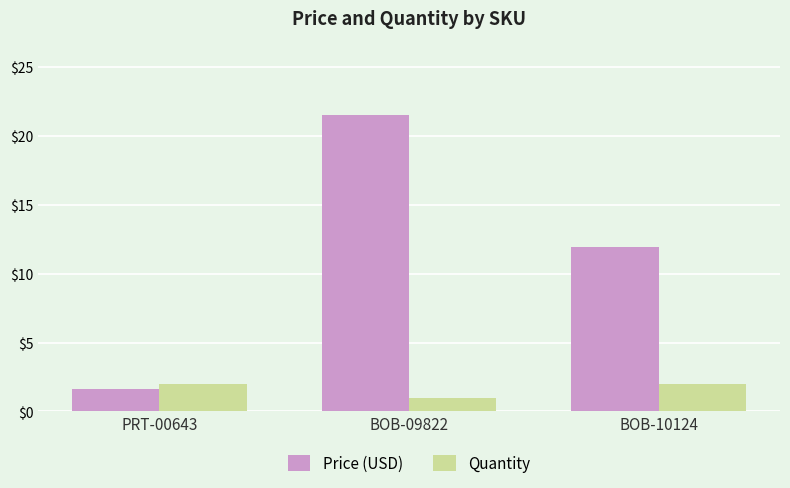

Rank the series at PRT-00643 from highest to lowest value.

Quantity, Price (USD)